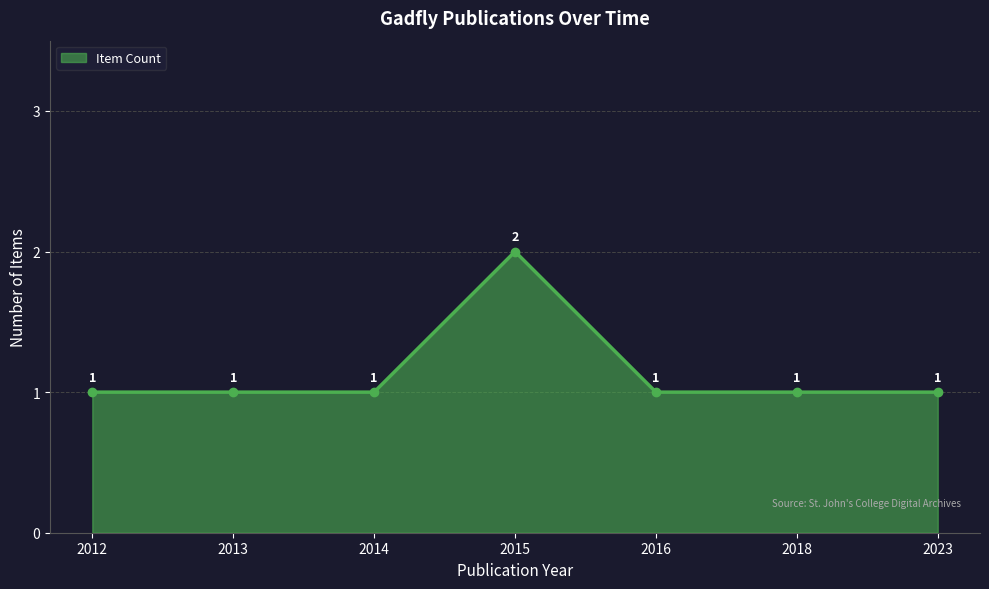

What is the difference between the maximum and minimum values?

1